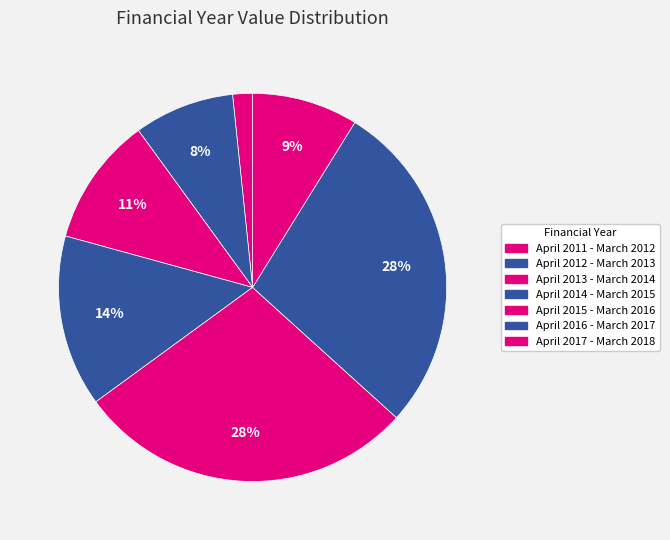

The April 2016 - March 2017 slice represents 18% of the pie. True or false?

False